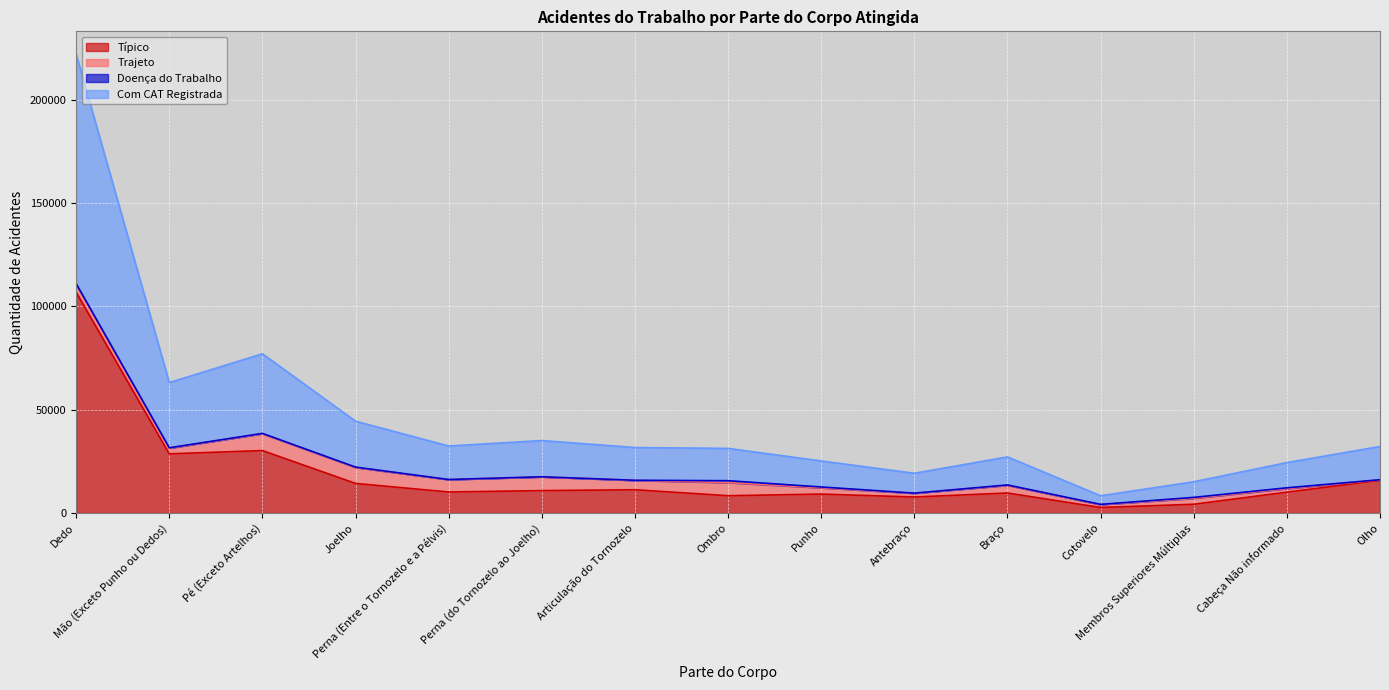

What is the lowest value of the Típico series?

2670